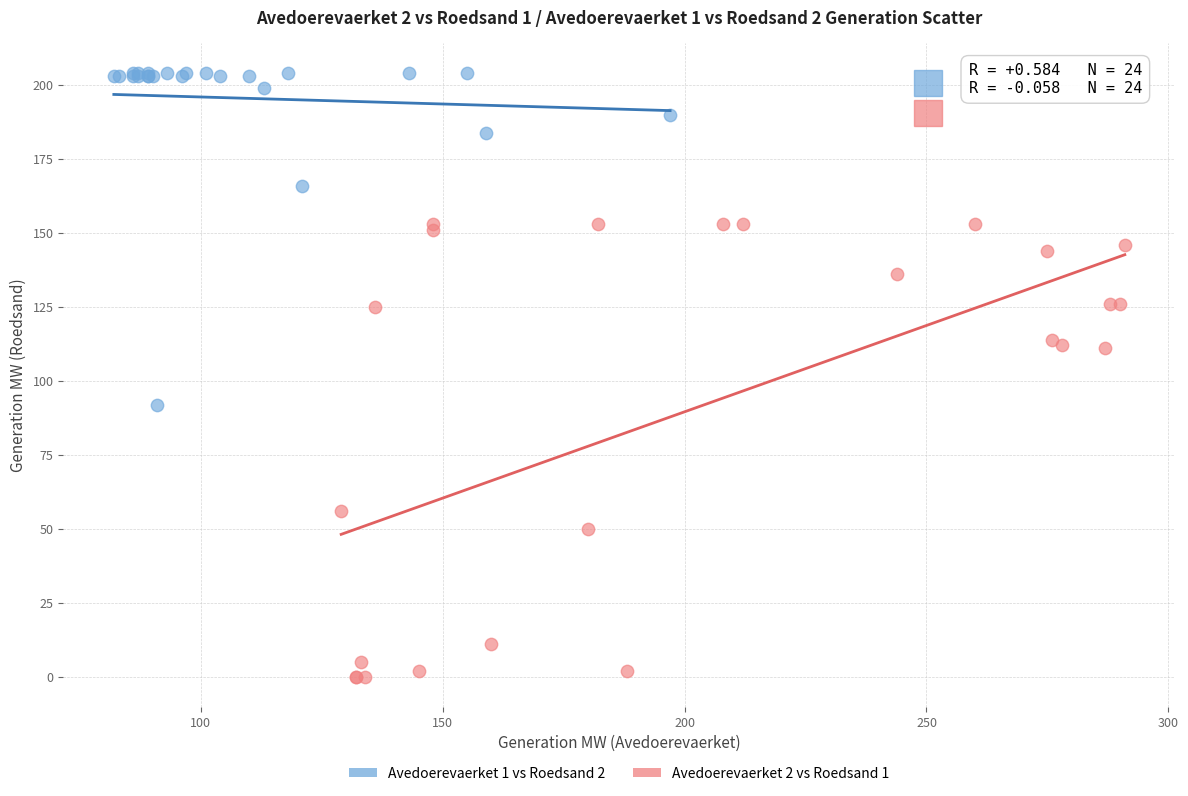

Which series has the largest Y range (max minus min)?

Avedoerevaerket 2 vs Roedsand 1